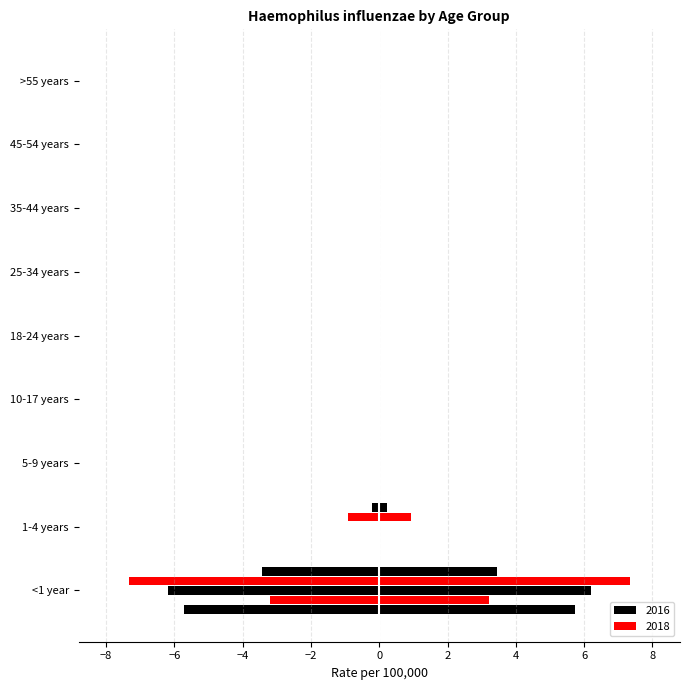

How many groups of bars are there?

9